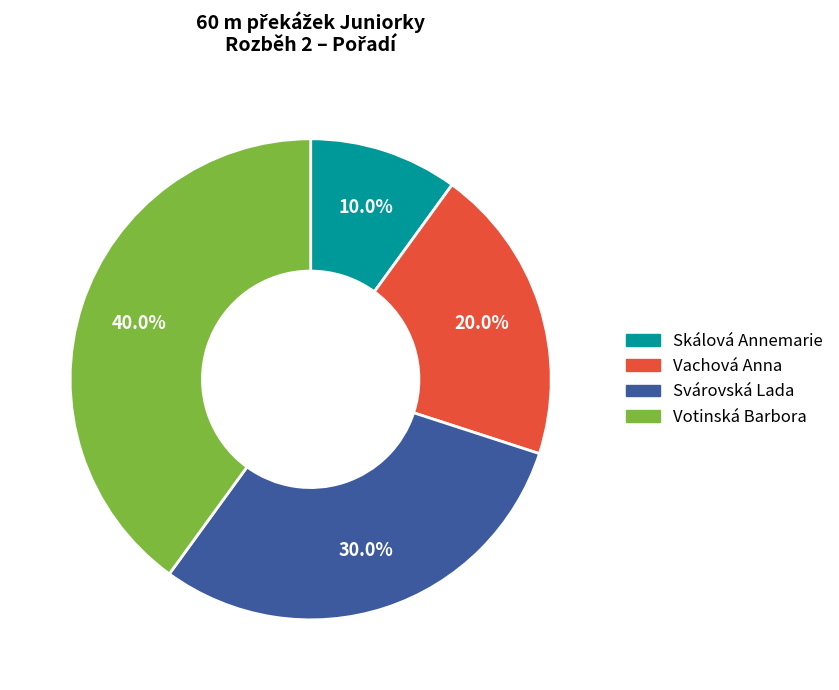

To the nearest percent, what is the difference between the largest and smallest slice percentages?

30%